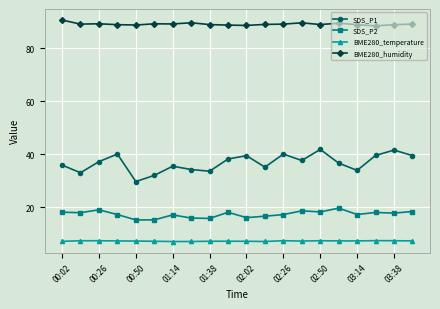

Which series has the largest range (max minus min)?

SDS_P1